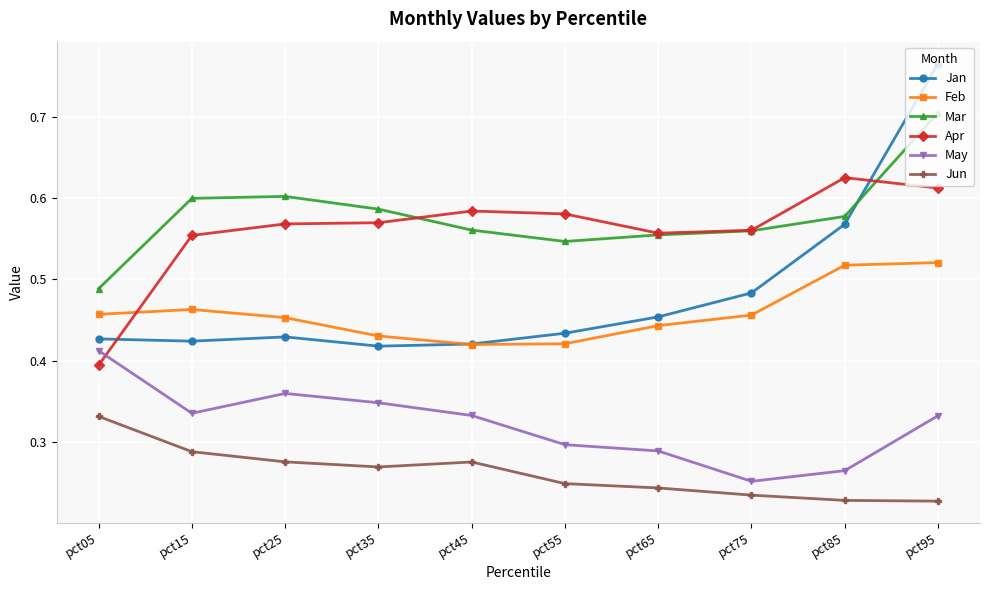

Which series has the largest range (max minus min)?

Jan